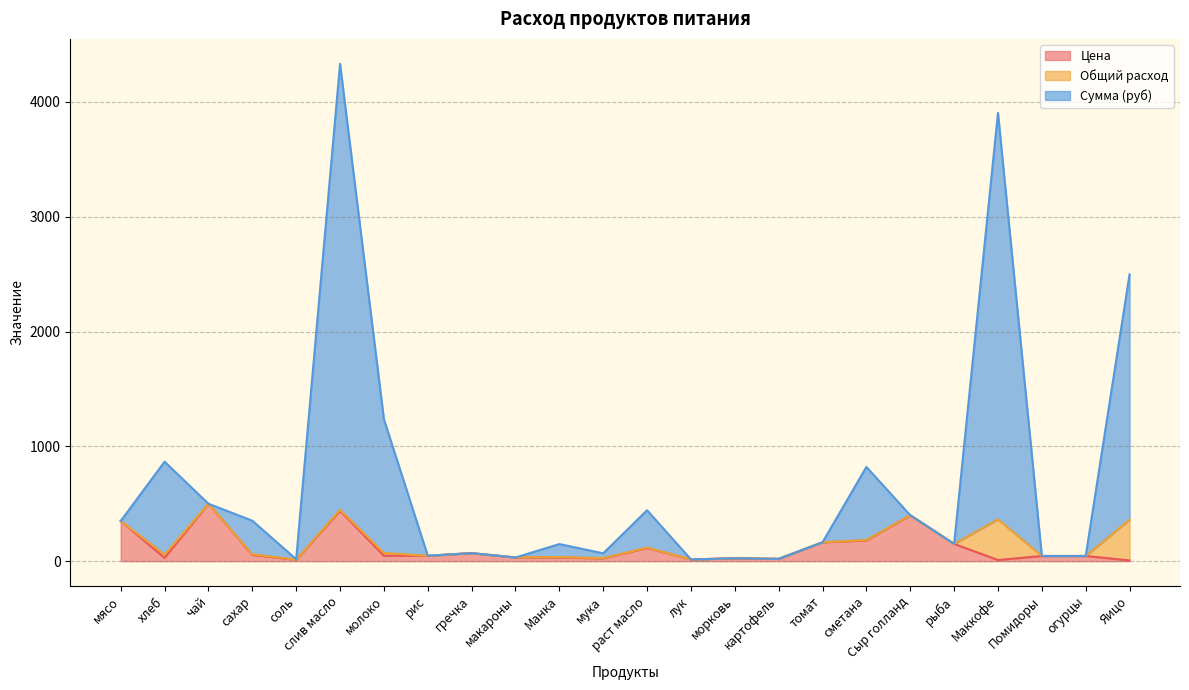

True or false: Сумма (руб) and Цена intersect in this chart.

False